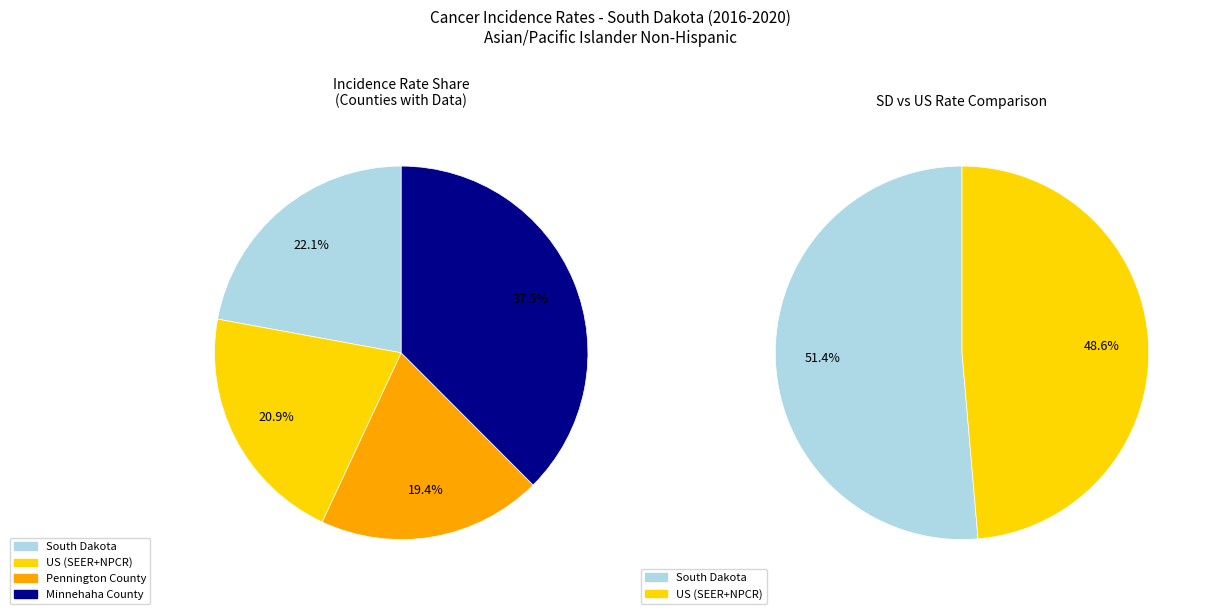

To the nearest percent, what is the difference between the largest and smallest slice percentages?

18%